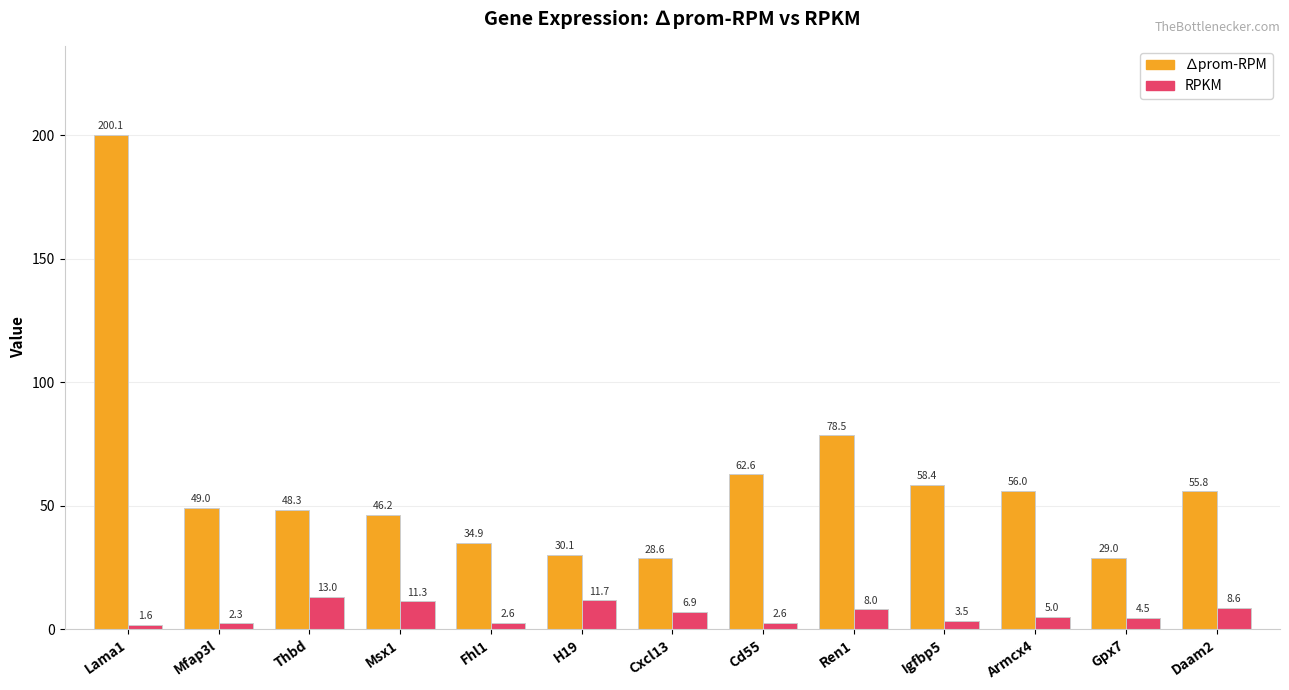

Is it true that RPKM equals 8.0 at Ren1?

True